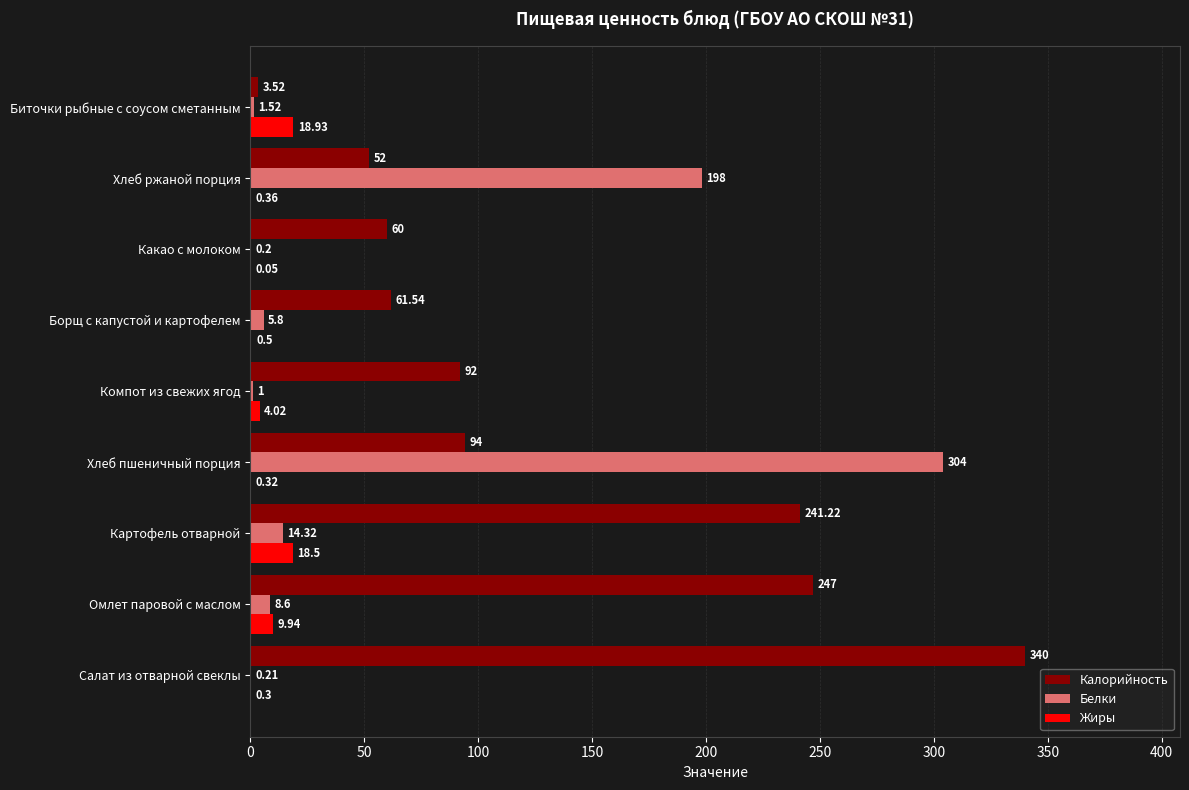

At which label is Жиры closest to 9?

Омлет паровой с маслом